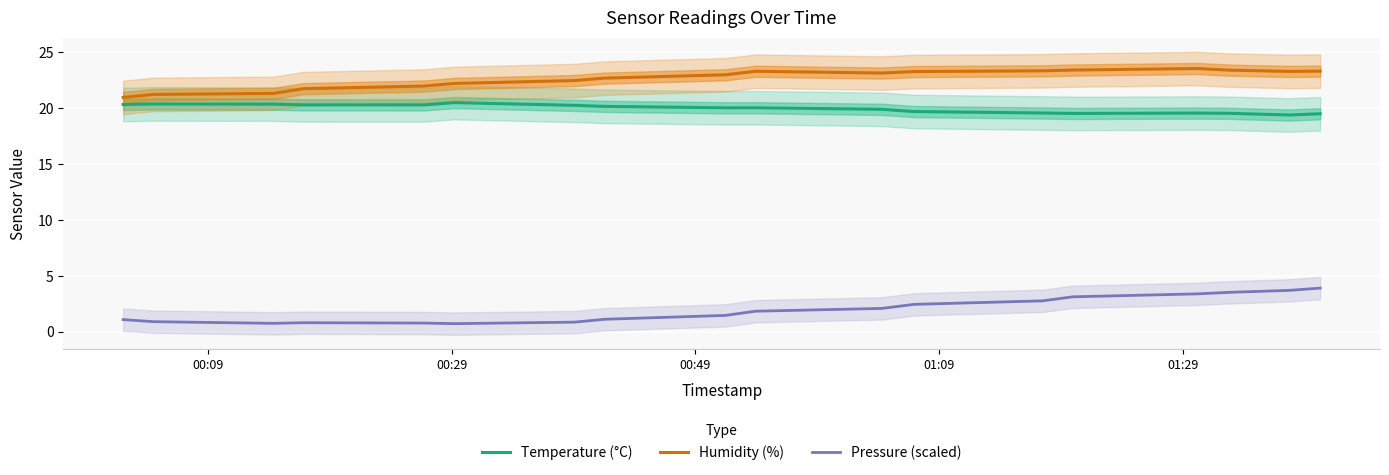

Count the number of data series in this chart.

3